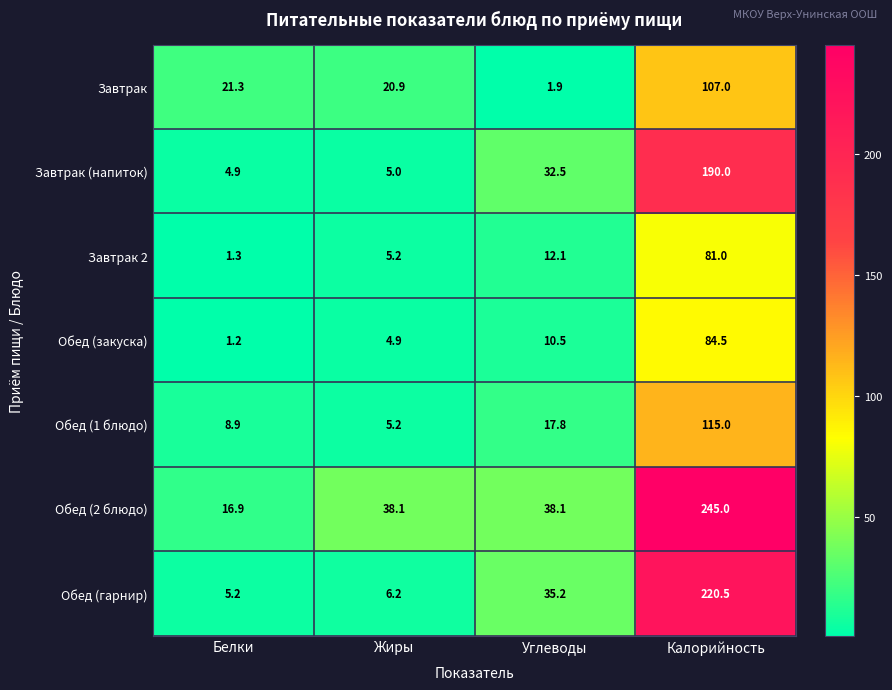

Is it true that Завтрак 2 equals 1.9 at Жиры?

False